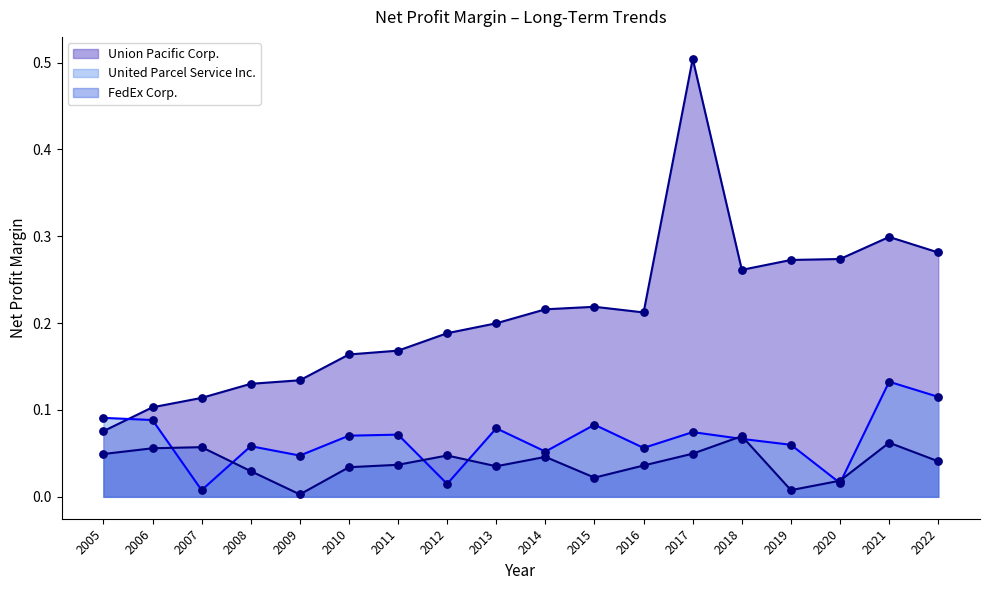

At which category is the sum across all series the highest?

2017